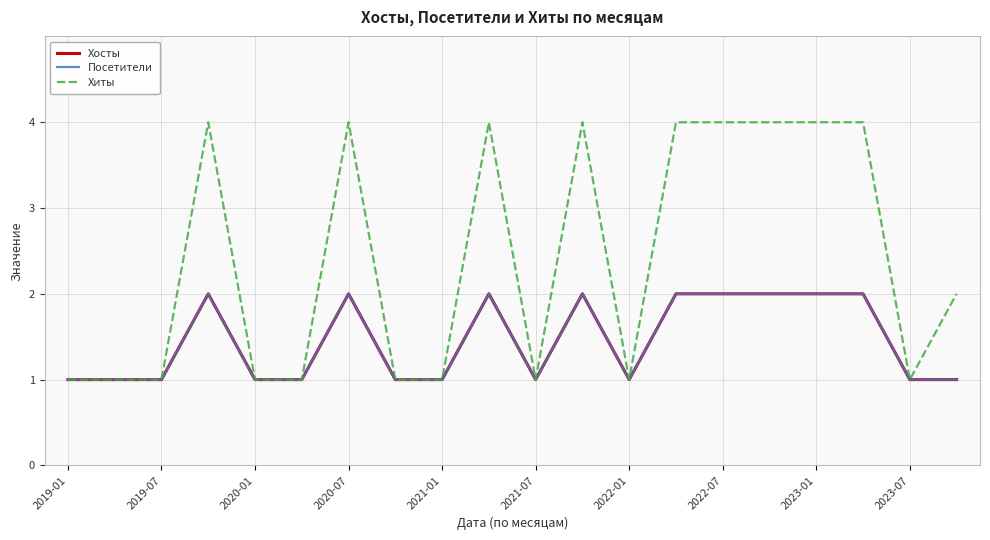

At how many categories does at least one series exceed 1?

10